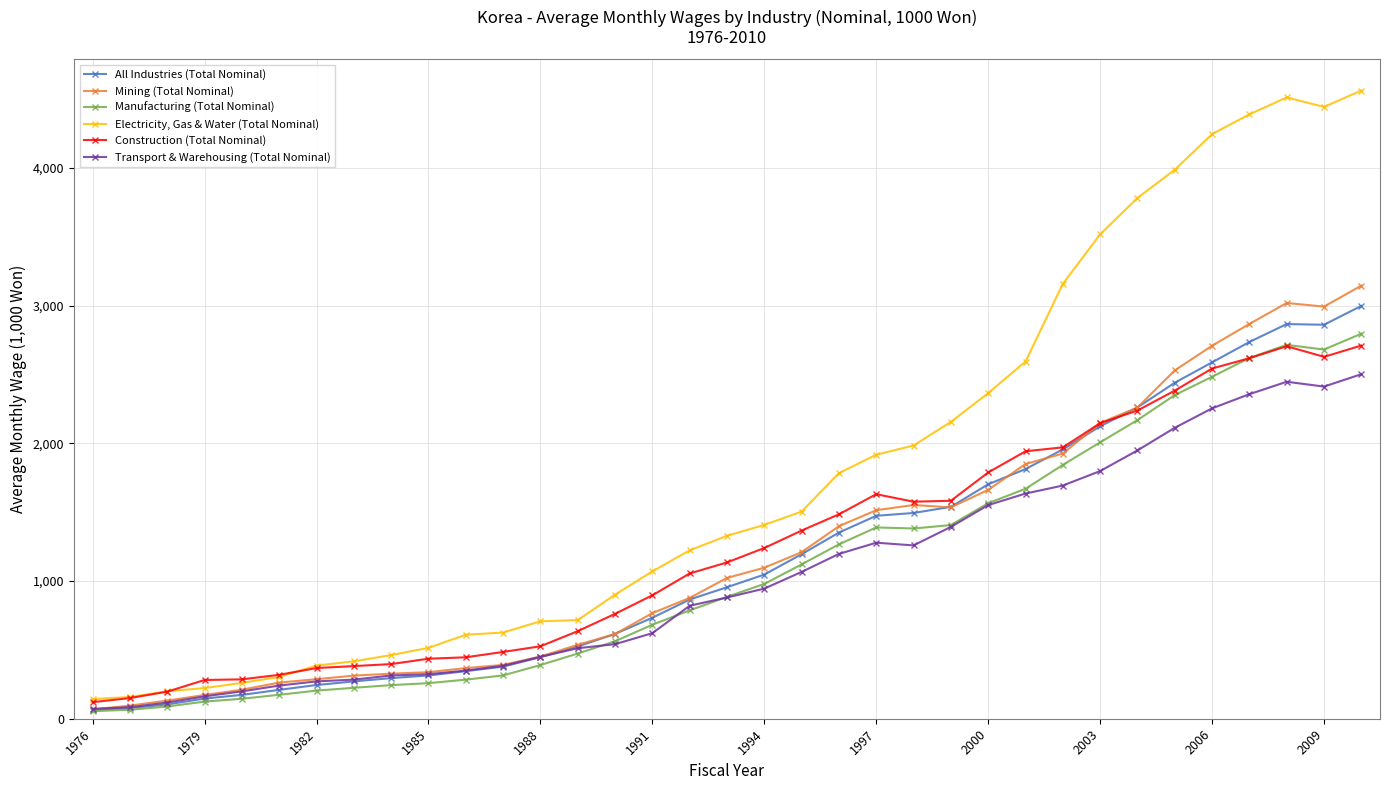

What is the value of the Construction (Total Nominal) point at the 33rd from the left?

2705.0